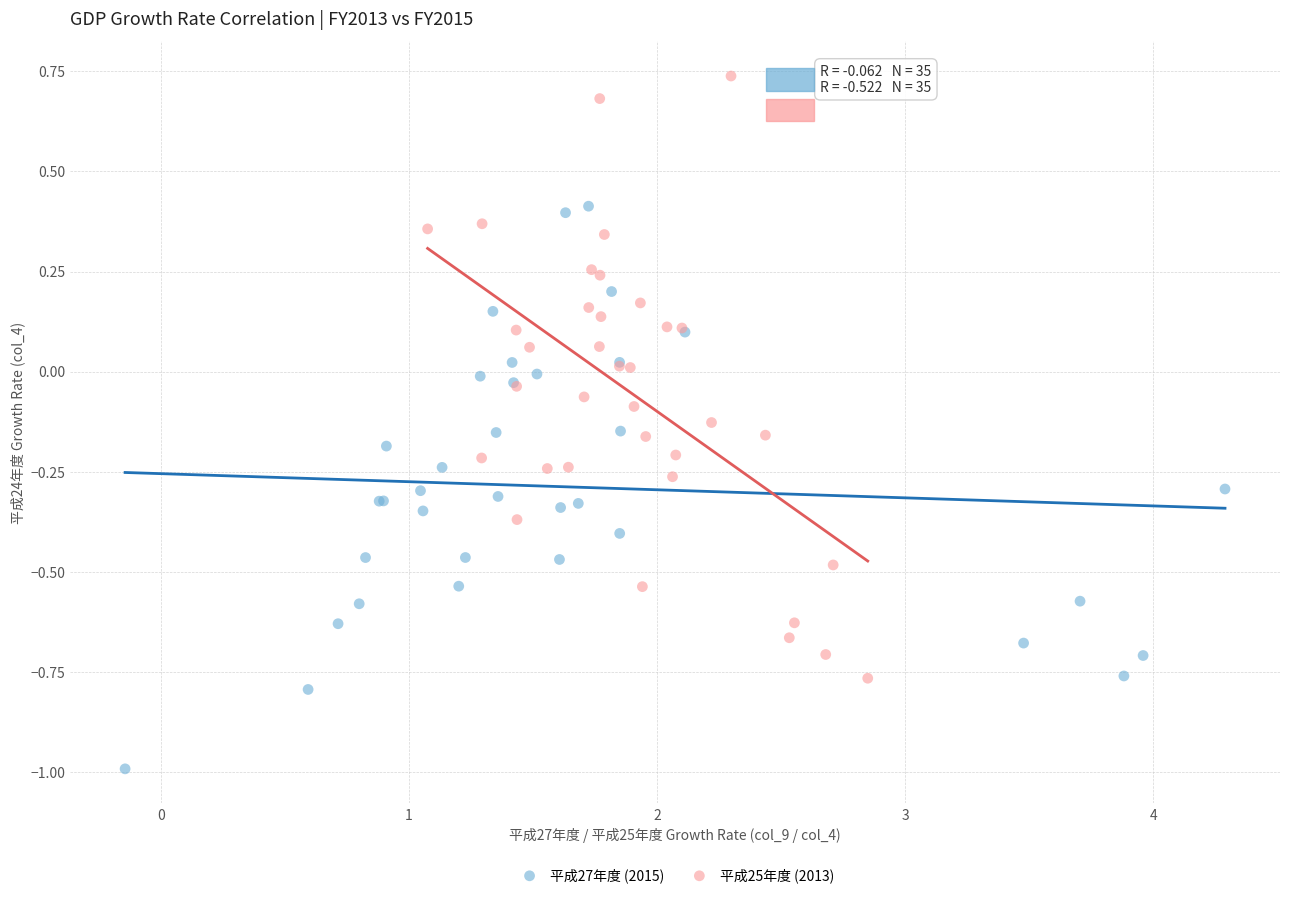

Which series reaches the minimum Y coordinate?

平成27年度 (2015)